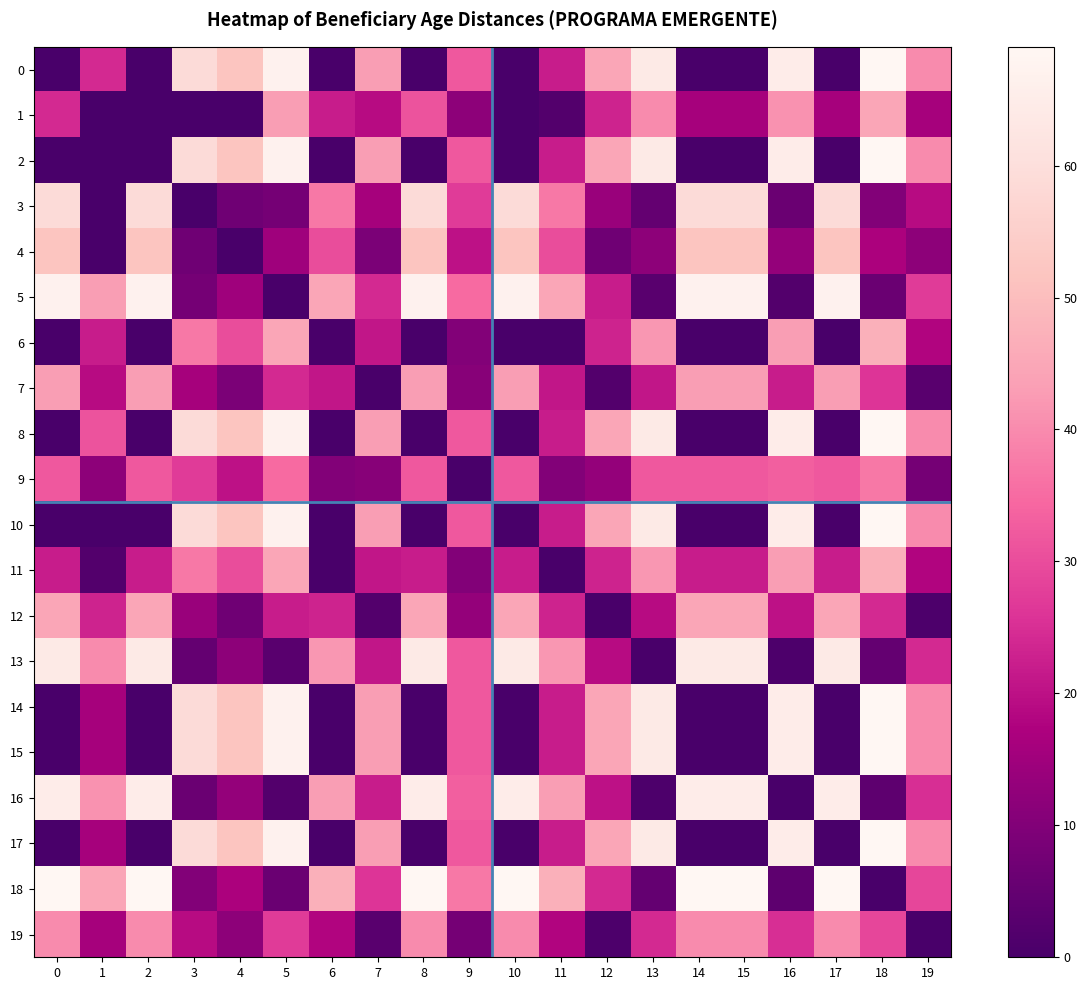

Reading left to right, transcribe all the data shown in this chart.

0: 0=0	1=24	2=0	3=59	4=52	5=67	6=0	7=43	8=0	9=32	10=0	11=22	12=45	13=64	14=0	15=0	16=65	17=0	18=69	19=40
1: 0=24	1=0	2=0	3=0	4=0	5=43	6=22	7=19	8=31	9=12	10=0	11=2	12=23	13=40	14=16	15=16	16=41	17=16	18=45	19=16
2: 0=0	1=0	2=0	3=59	4=52	5=67	6=0	7=43	8=0	9=32	10=0	11=22	12=45	13=64	14=0	15=0	16=65	17=0	18=69	19=40
3: 0=59	1=0	2=59	3=0	4=7	5=8	6=37	7=16	8=59	9=27	10=59	11=37	12=14	13=5	14=59	15=59	16=6	17=59	18=10	19=19
4: 0=52	1=0	2=52	3=7	4=0	5=15	6=30	7=9	8=52	9=20	10=52	11=30	12=7	13=12	14=52	15=52	16=13	17=52	18=17	19=12
5: 0=67	1=43	2=67	3=8	4=15	5=0	6=45	7=24	8=67	9=35	10=67	11=45	12=22	13=3	14=67	15=67	16=2	17=67	18=6	19=27
6: 0=0	1=22	2=0	3=37	4=30	5=45	6=0	7=21	8=0	9=10	10=0	11=0	12=23	13=42	14=0	15=0	16=43	17=0	18=47	19=18
7: 0=43	1=19	2=43	3=16	4=9	5=24	6=21	7=0	8=43	9=11	10=43	11=21	12=2	13=21	14=43	15=43	16=22	17=43	18=26	19=3
8: 0=0	1=31	2=0	3=59	4=52	5=67	6=0	7=43	8=0	9=32	10=0	11=22	12=45	13=64	14=0	15=0	16=65	17=0	18=69	19=40
9: 0=32	1=12	2=32	3=27	4=20	5=35	6=10	7=11	8=32	9=0	10=32	11=10	12=13	13=32	14=32	15=32	16=33	17=32	18=37	19=8
10: 0=0	1=0	2=0	3=59	4=52	5=67	6=0	7=43	8=0	9=32	10=0	11=22	12=45	13=64	14=0	15=0	16=65	17=0	18=69	19=40
11: 0=22	1=2	2=22	3=37	4=30	5=45	6=0	7=21	8=22	9=10	10=22	11=0	12=23	13=42	14=22	15=22	16=43	17=22	18=47	19=18
12: 0=45	1=23	2=45	3=14	4=7	5=22	6=23	7=2	8=45	9=13	10=45	11=23	12=0	13=19	14=45	15=45	16=20	17=45	18=24	19=1
13: 0=64	1=40	2=64	3=5	4=12	5=3	6=42	7=21	8=64	9=32	10=64	11=42	12=19	13=0	14=64	15=64	16=1	17=64	18=5	19=24
14: 0=0	1=16	2=0	3=59	4=52	5=67	6=0	7=43	8=0	9=32	10=0	11=22	12=45	13=64	14=0	15=0	16=65	17=0	18=69	19=40
15: 0=0	1=16	2=0	3=59	4=52	5=67	6=0	7=43	8=0	9=32	10=0	11=22	12=45	13=64	14=0	15=0	16=65	17=0	18=69	19=40
16: 0=65	1=41	2=65	3=6	4=13	5=2	6=43	7=22	8=65	9=33	10=65	11=43	12=20	13=1	14=65	15=65	16=0	17=65	18=4	19=25
17: 0=0	1=16	2=0	3=59	4=52	5=67	6=0	7=43	8=0	9=32	10=0	11=22	12=45	13=64	14=0	15=0	16=65	17=0	18=69	19=40
18: 0=69	1=45	2=69	3=10	4=17	5=6	6=47	7=26	8=69	9=37	10=69	11=47	12=24	13=5	14=69	15=69	16=4	17=69	18=0	19=29
19: 0=40	1=16	2=40	3=19	4=12	5=27	6=18	7=3	8=40	9=8	10=40	11=18	12=1	13=24	14=40	15=40	16=25	17=40	18=29	19=0